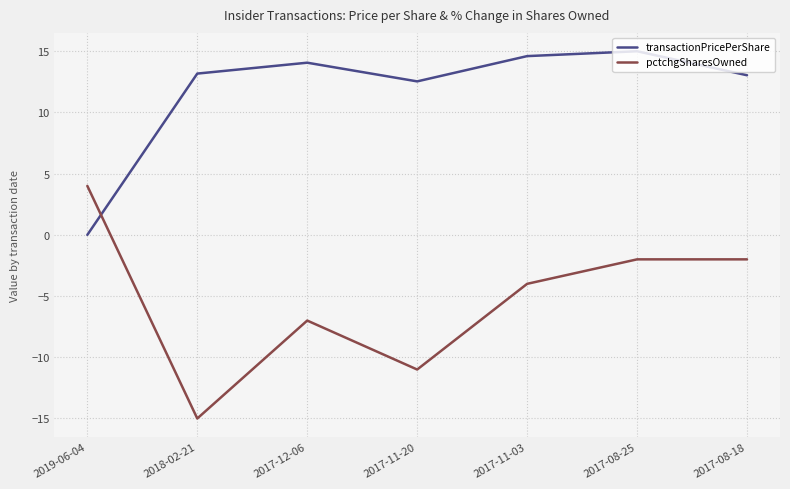

What is the difference between the highest and lowest values at 2017-11-03?

18.6